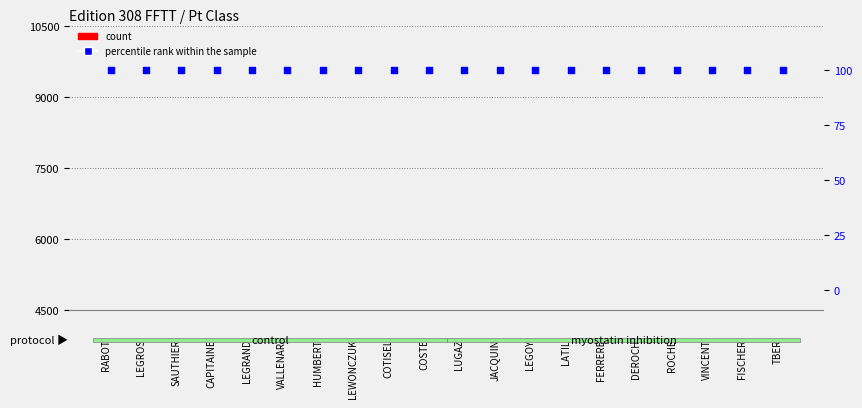

Which series has the widest spread of Y values?

count